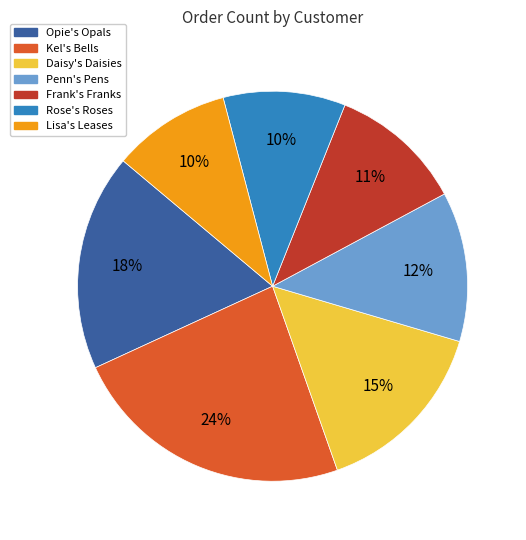

How many segments does this pie chart have?

7